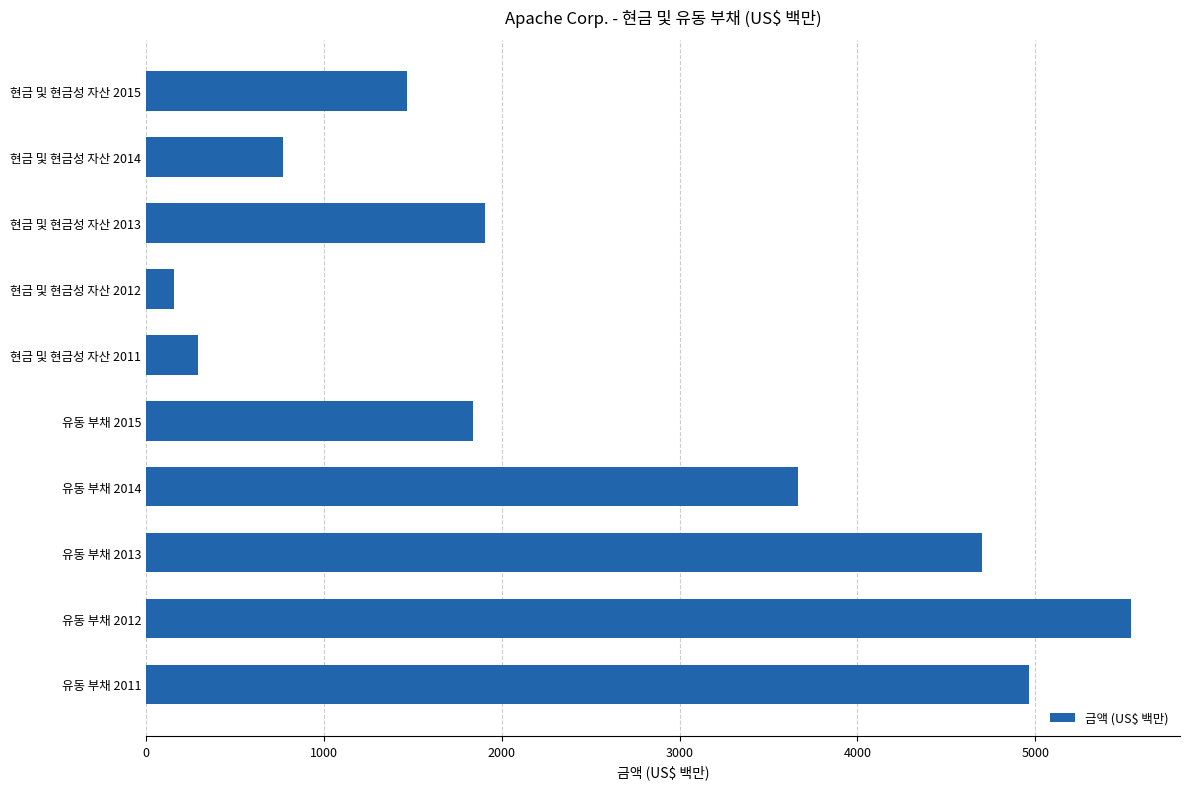

How many data points are less than 1906?

5